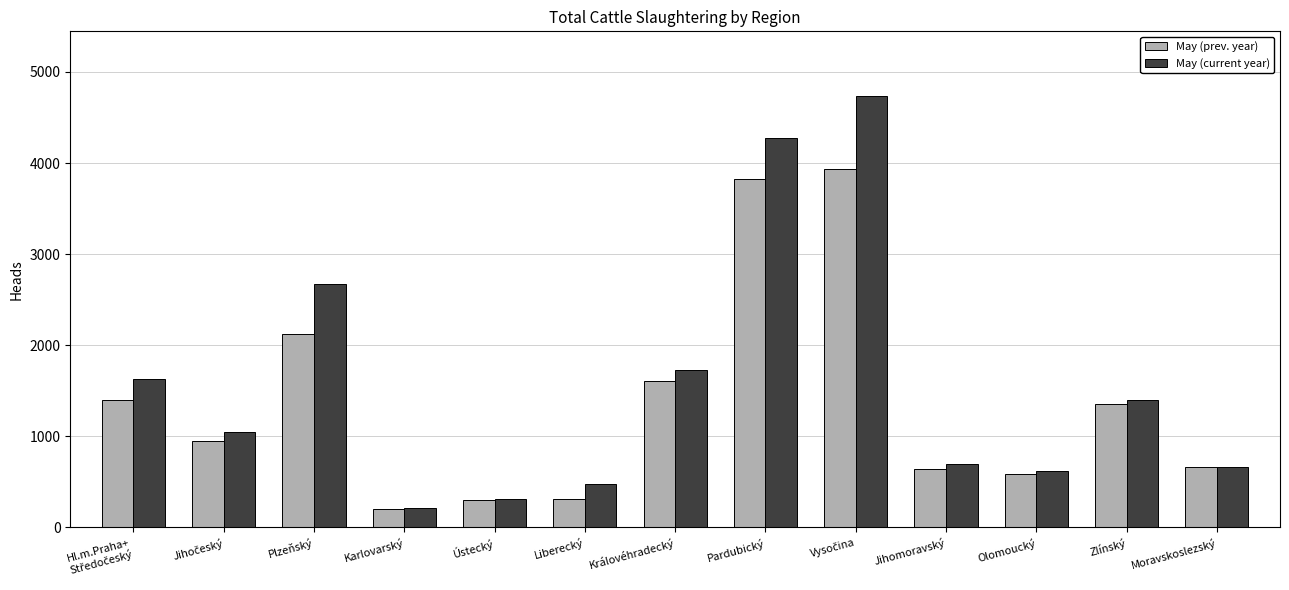

What is the label of the 7th bar from the left?

Královéhradecký